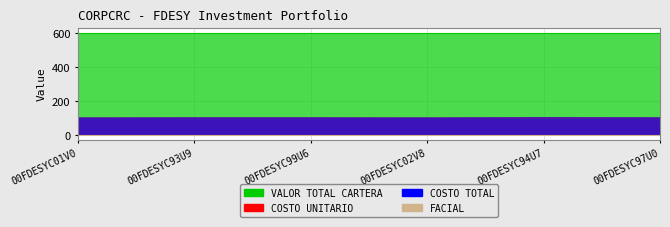

How many interior local valleys does the COSTO UNITARIO series have?

1